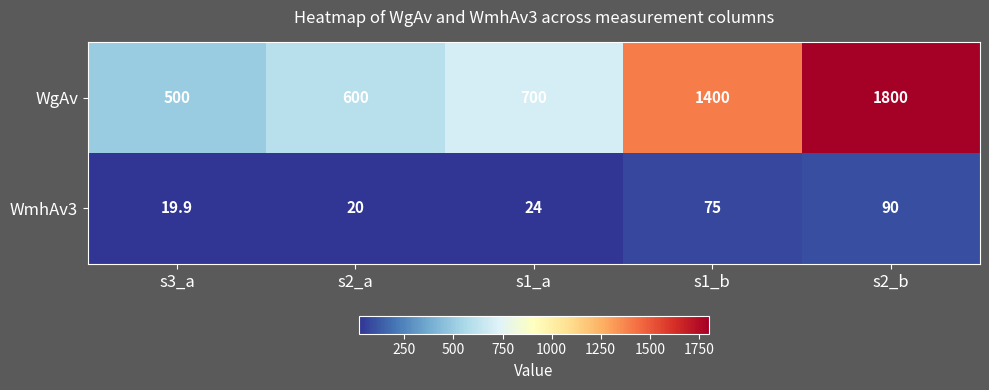

Which series has the largest total across all categories?

WgAv